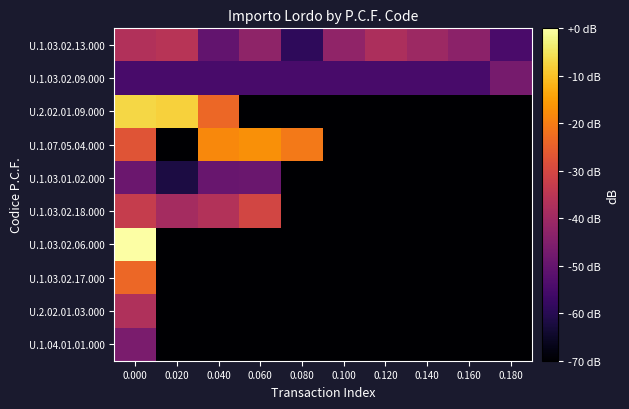

Reading right to left, transcribe all the data shown in this chart.

U.1.03.02.13.000: 0.180=-54.6	0.160=-43.3	0.140=-40.4	0.120=-37.6	0.100=-42.5	0.080=-58.8	0.060=-42.8	0.040=-50.3	0.020=-35.7	0.000=-36.9
U.1.03.02.09.000: 0.180=-46.9	0.160=-54.8	0.140=-54.8	0.120=-54.8	0.100=-54.8	0.080=-54.8	0.060=-54.8	0.040=-54.8	0.020=-54.8	0.000=-54.8
U.2.02.01.09.000: 0.180=-219.0	0.160=-219.0	0.140=-219.0	0.120=-219.0	0.100=-219.0	0.080=-219.0	0.060=-219.0	0.040=-23.8	0.020=-7.9	0.000=-7.0
U.1.07.05.04.000: 0.180=-219.0	0.160=-219.0	0.140=-219.0	0.120=-219.0	0.100=-219.0	0.080=-20.7	0.060=-17.1	0.040=-18.2	0.020=-77.2	0.000=-27.3
U.1.03.01.02.000: 0.180=-219.0	0.160=-219.0	0.140=-219.0	0.120=-219.0	0.100=-219.0	0.080=-219.0	0.060=-49.2	0.040=-49.3	0.020=-62.0	0.000=-48.7
U.1.03.02.18.000: 0.180=-219.0	0.160=-219.0	0.140=-219.0	0.120=-219.0	0.100=-219.0	0.080=-219.0	0.060=-30.6	0.040=-36.6	0.020=-39.0	0.000=-33.0
U.1.03.02.06.000: 0.180=-219.0	0.160=-219.0	0.140=-219.0	0.120=-219.0	0.100=-219.0	0.080=-219.0	0.060=-219.0	0.040=-219.0	0.020=-219.0	0.000=0.0
U.1.03.02.17.000: 0.180=-219.0	0.160=-219.0	0.140=-219.0	0.120=-219.0	0.100=-219.0	0.080=-219.0	0.060=-219.0	0.040=-219.0	0.020=-219.0	0.000=-23.6
U.2.02.01.03.000: 0.180=-219.0	0.160=-219.0	0.140=-219.0	0.120=-219.0	0.100=-219.0	0.080=-219.0	0.060=-219.0	0.040=-219.0	0.020=-219.0	0.000=-36.9
U.1.04.01.01.000: 0.180=-219.0	0.160=-219.0	0.140=-219.0	0.120=-219.0	0.100=-219.0	0.080=-219.0	0.060=-219.0	0.040=-219.0	0.020=-219.0	0.000=-46.4